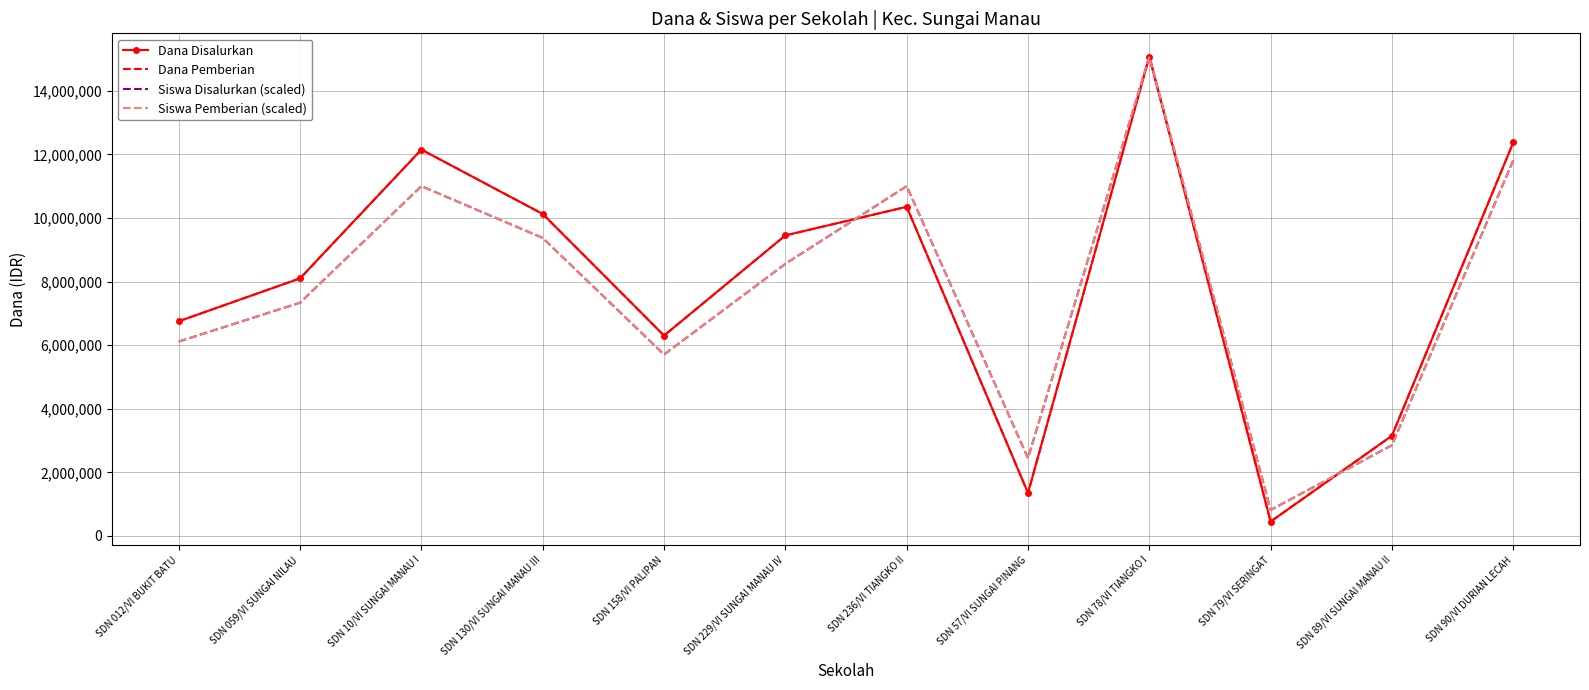

What is the label of the 2nd point from the right?

SDN 89/VI SUNGAI MANAU II